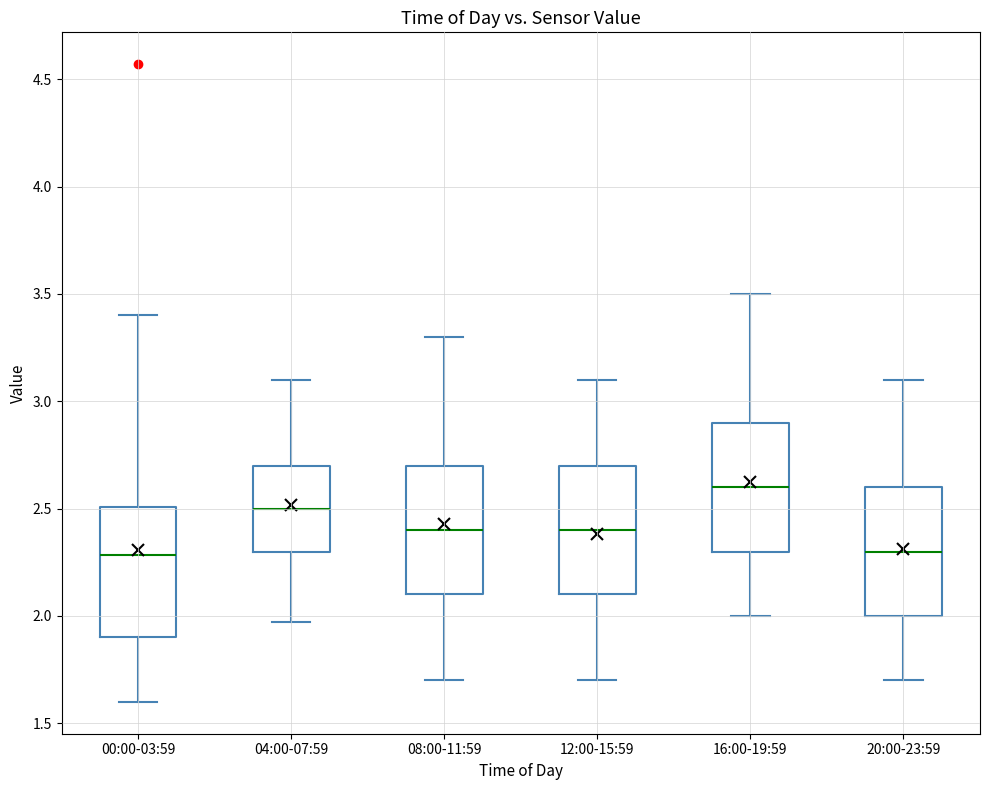

Where does the upper whisker of the box for 08:00-11:59 end on the y-axis? The values are not printed on the chart, so give them approximately, as read against the axis.

3.30